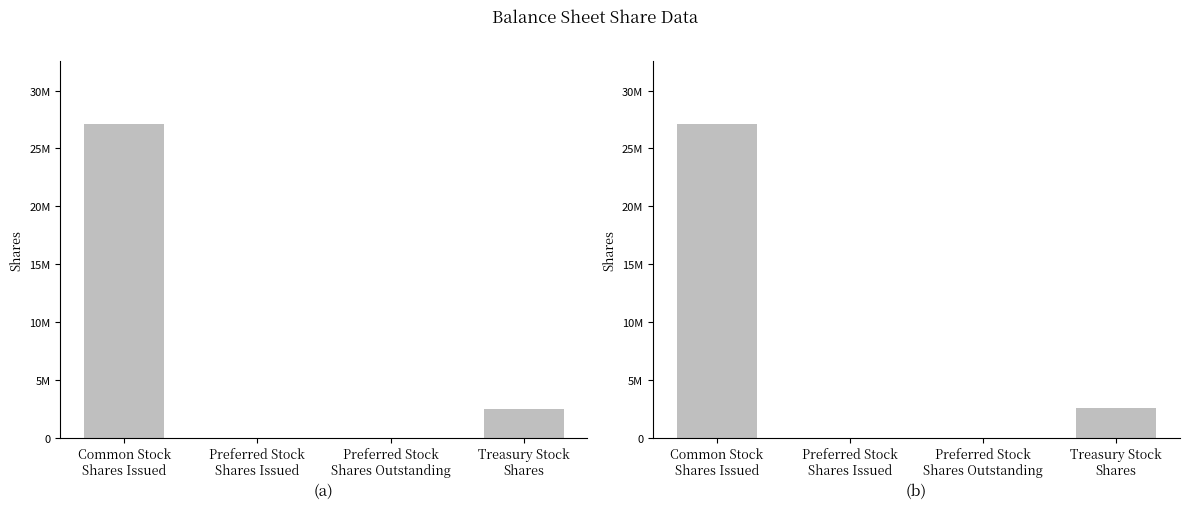

What is the label of the 2nd bar from the right?

Preferred Stock
Shares Outstanding